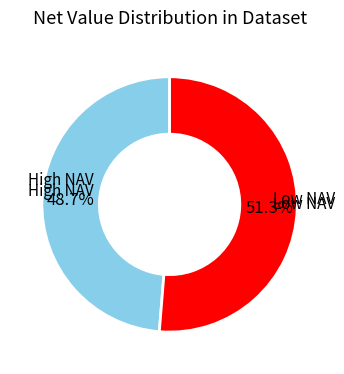

Is there any slice that represents more than half of the pie?

Yes